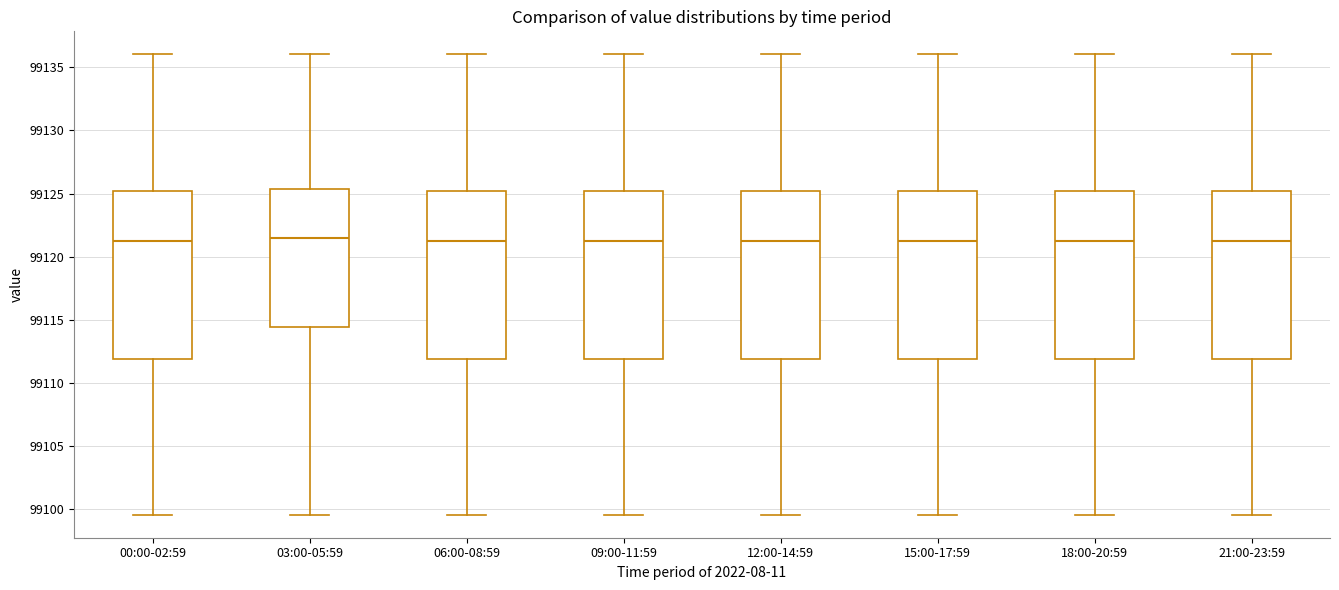

Reading left to right, transcribe this box plot: for each box, give where its median line is, the range the box spans, and where its two whiskers end, as read against the y-axis. The values are not printed on the chart, so give them approximately, as read against the axis.

00:00-02:59: median 99121.0, box 99112.0 to 99125.0, whiskers 99099.5 to 99136.0
03:00-05:59: median 99121.5, box 99114.5 to 99125.5, whiskers 99099.5 to 99136.0
06:00-08:59: median 99121.0, box 99112.0 to 99125.0, whiskers 99099.5 to 99136.0
09:00-11:59: median 99121.0, box 99112.0 to 99125.0, whiskers 99099.5 to 99136.0
12:00-14:59: median 99121.0, box 99112.0 to 99125.0, whiskers 99099.5 to 99136.0
15:00-17:59: median 99121.0, box 99112.0 to 99125.0, whiskers 99099.5 to 99136.0
18:00-20:59: median 99121.0, box 99112.0 to 99125.0, whiskers 99099.5 to 99136.0
21:00-23:59: median 99121.0, box 99112.0 to 99125.0, whiskers 99099.5 to 99136.0